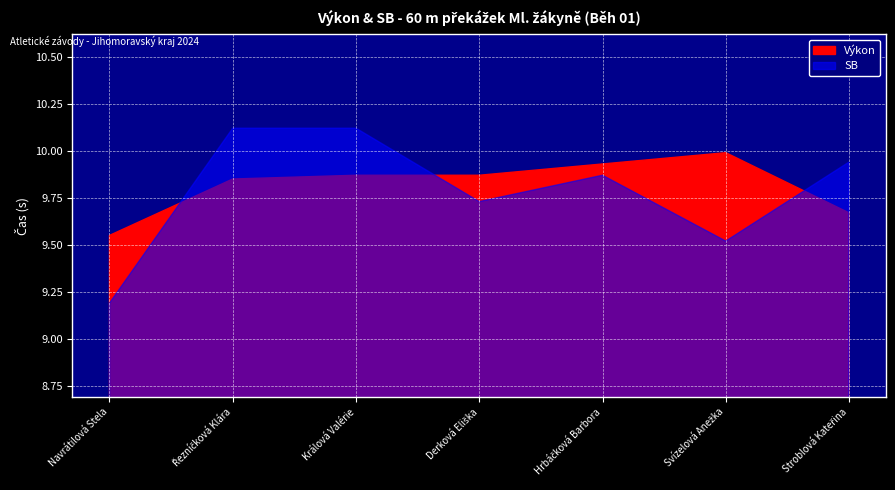

Which series has the widest spread of values?

SB